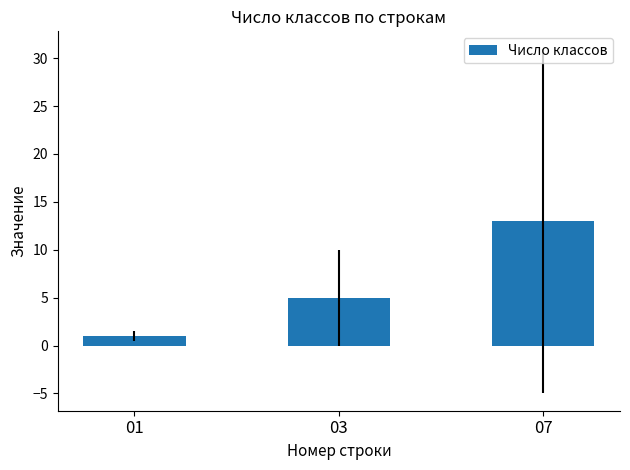

Does the chart contain any negative values?

No